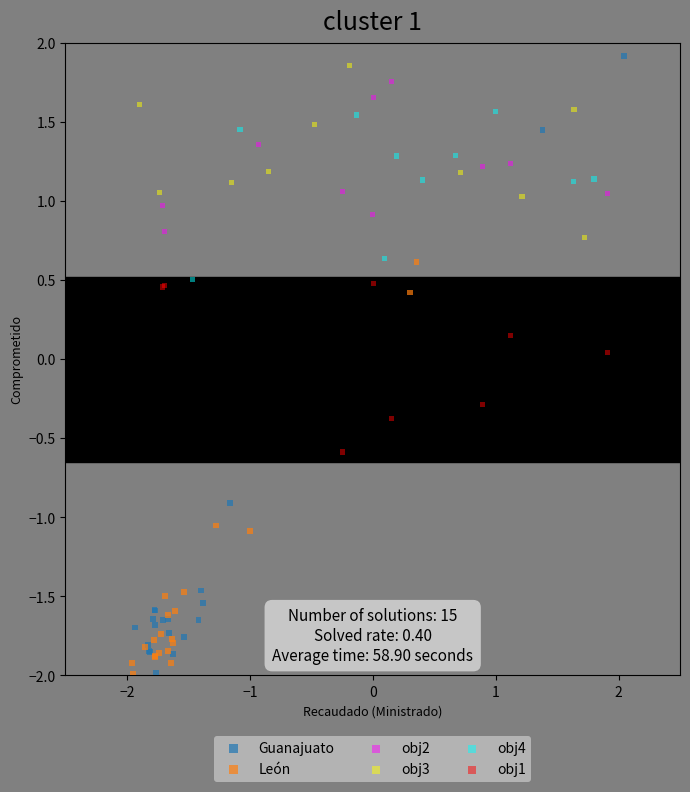

Which series has the largest Y range (max minus min)?

Guanajuato